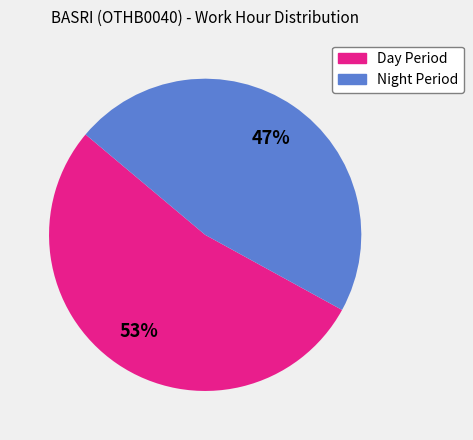

To the nearest percent, what is the average slice percentage?

50%